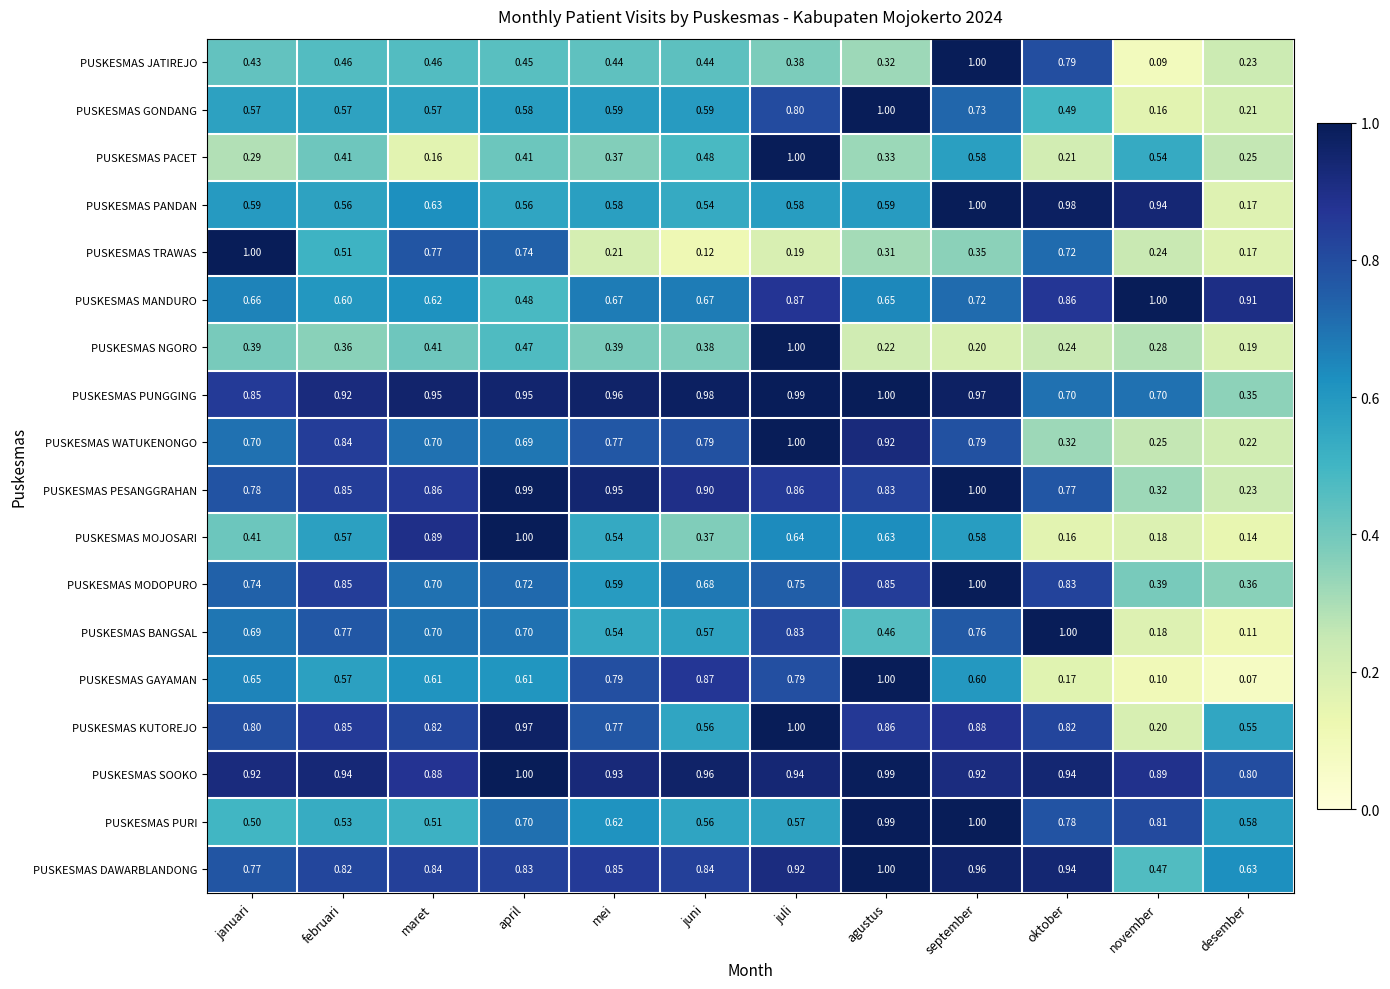

At which category does the chart reach its minimum across all series?

desember